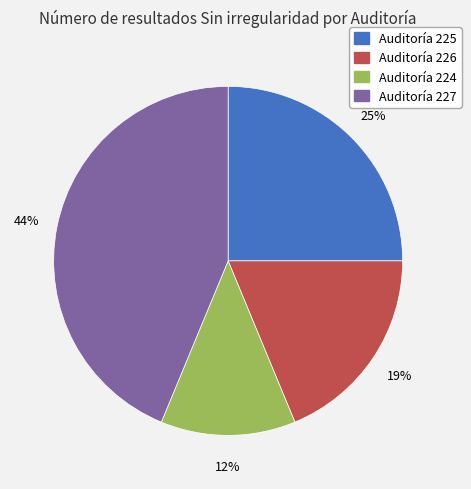

Does any single category account for the majority?

No